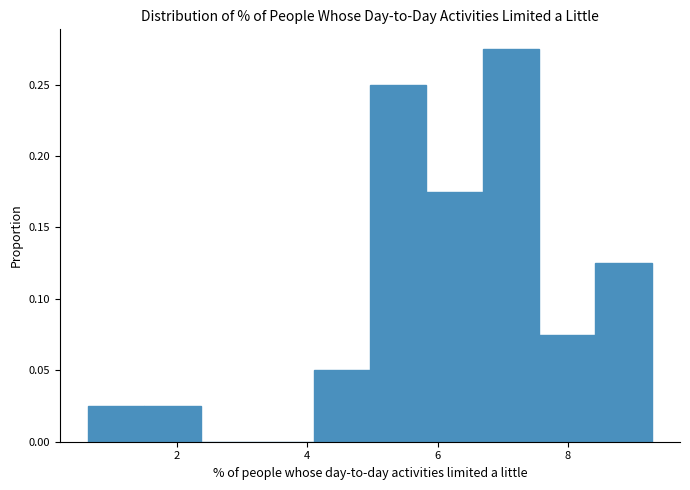

Over which range of the x-axis is the bar tallest?

6.6 to 7.6